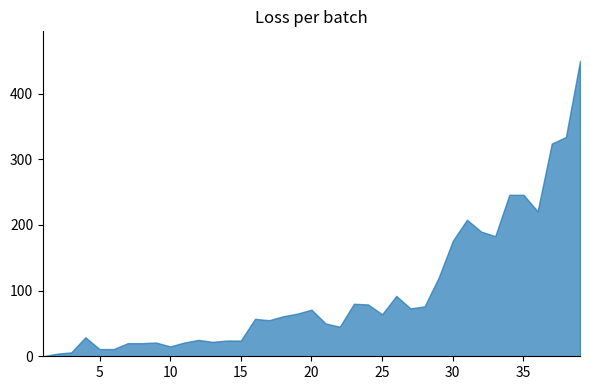

At which category does the data reach its first local peak?

4